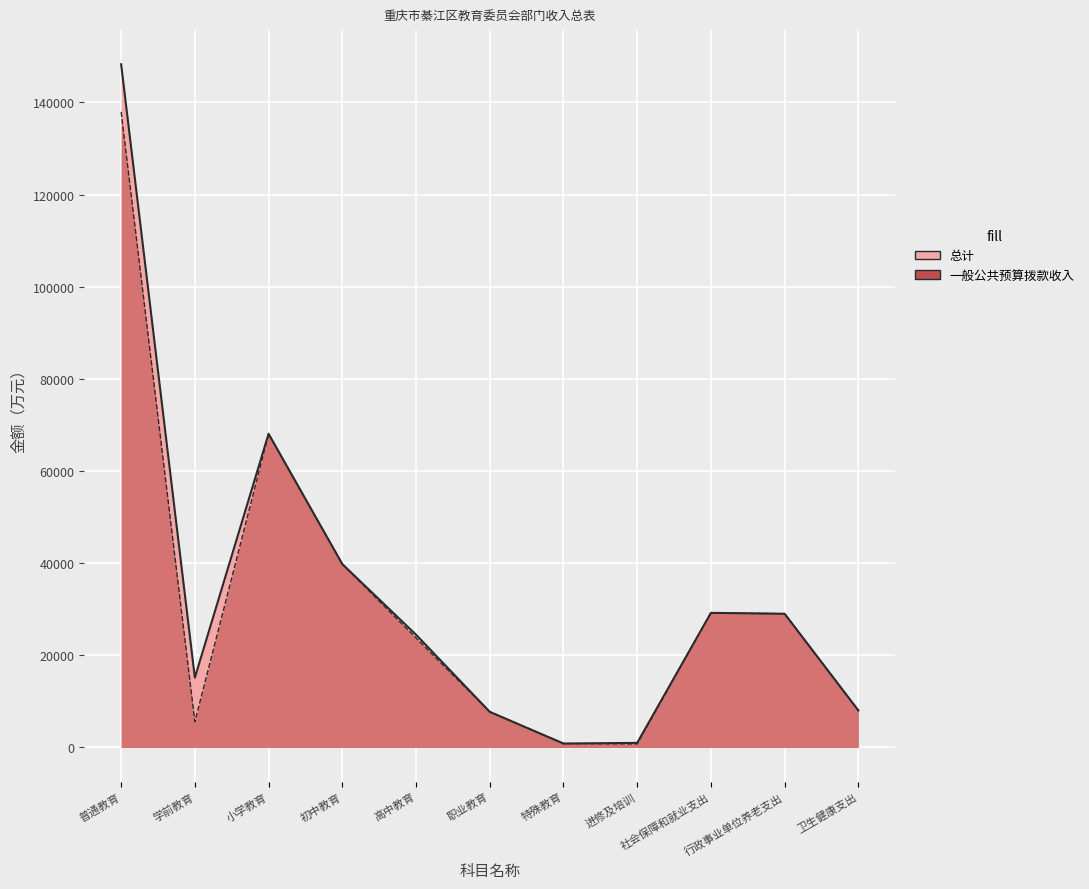

Rank the series by their maximum value, from lowest to highest.

一般公共预算拨款收入, 总计